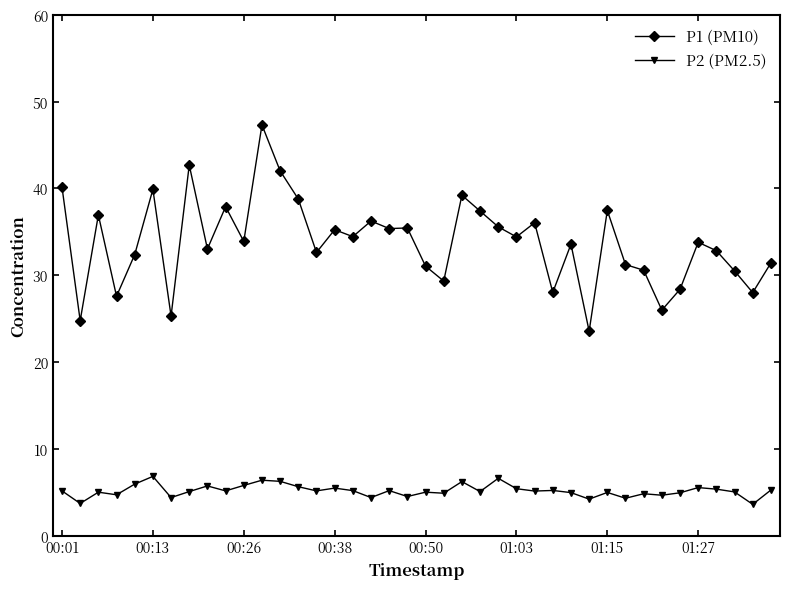

Does the chart display data point markers on the line(s)?

Yes